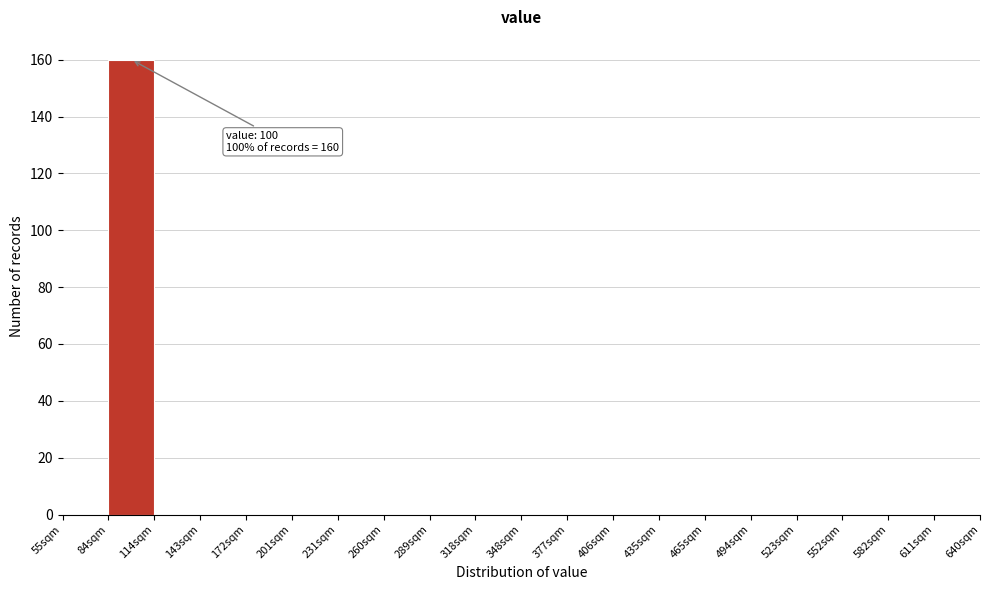

Over which range of the x-axis is the bar tallest?

84 to 113